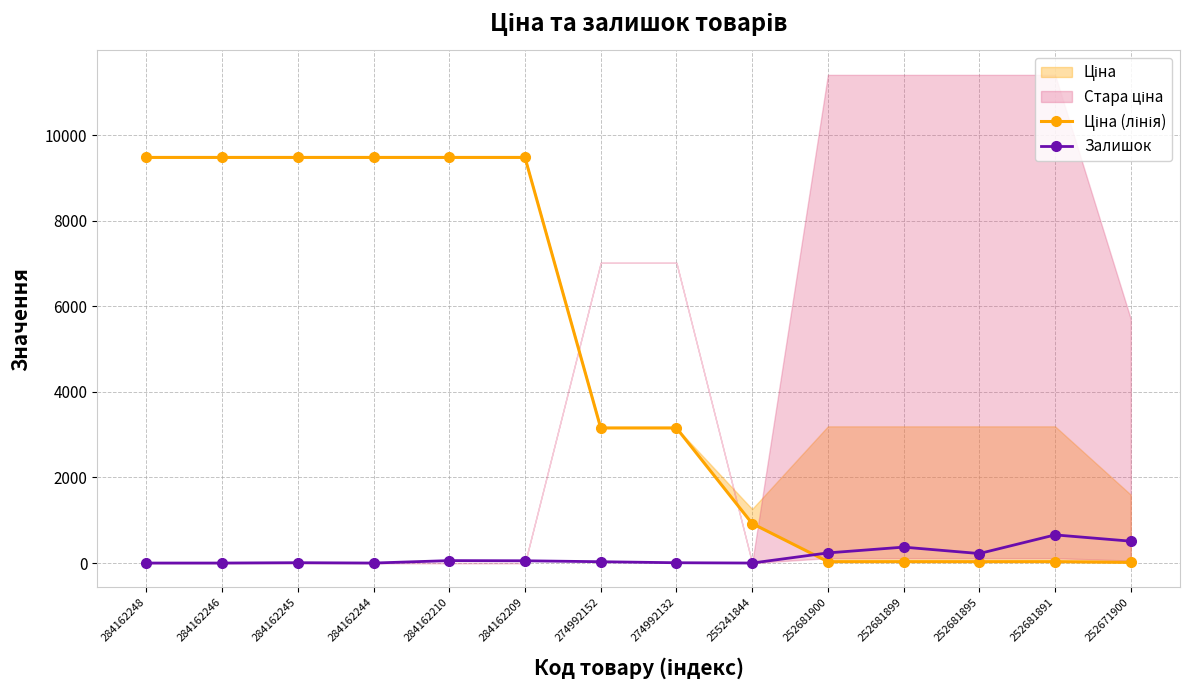

In Залишок, how many points are higher than both neighbors (excluding endpoints)?

4